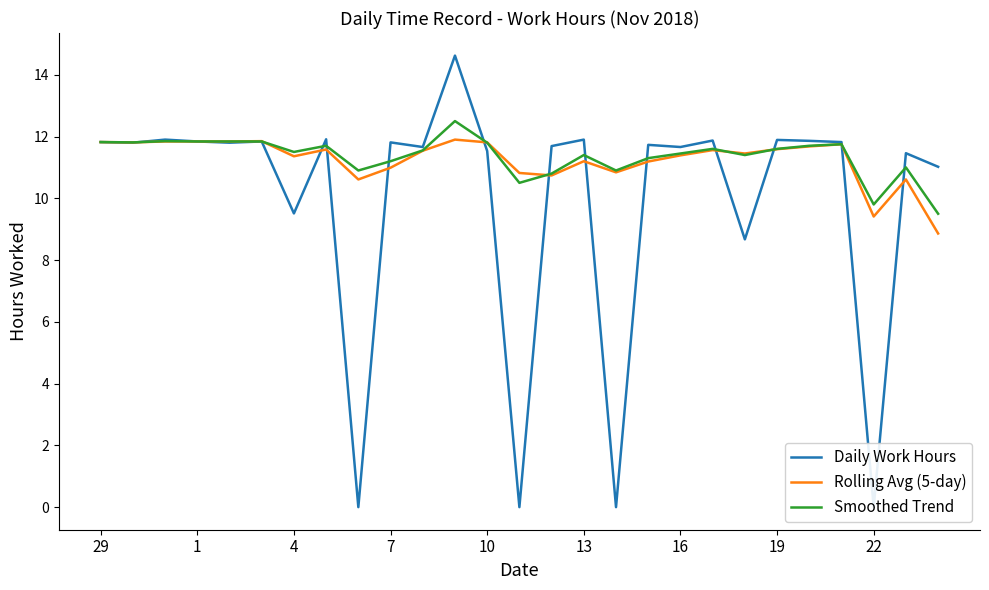

What is the minimum value for Rolling Avg (5-day)?

8.9